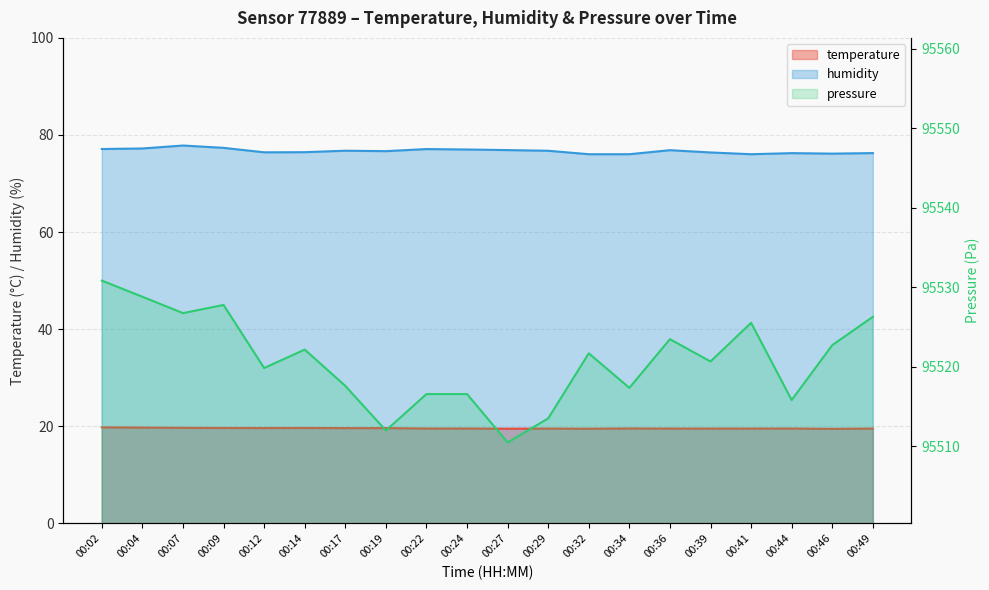

What is the average value of the pressure series?

95520.8